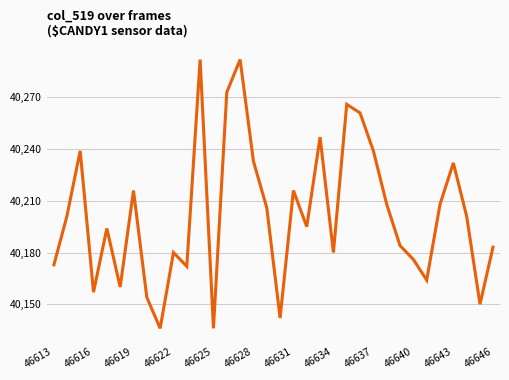

What is the smallest value displayed?

40136